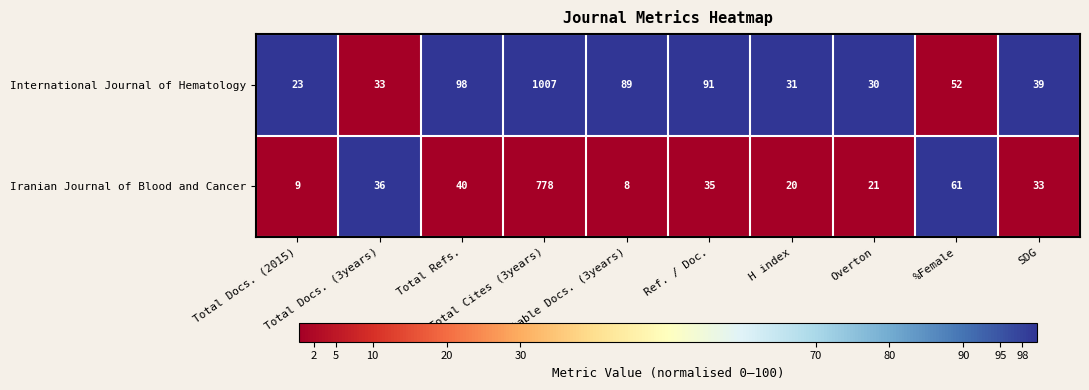

What is the average value of the International Journal of Hematology series?

149